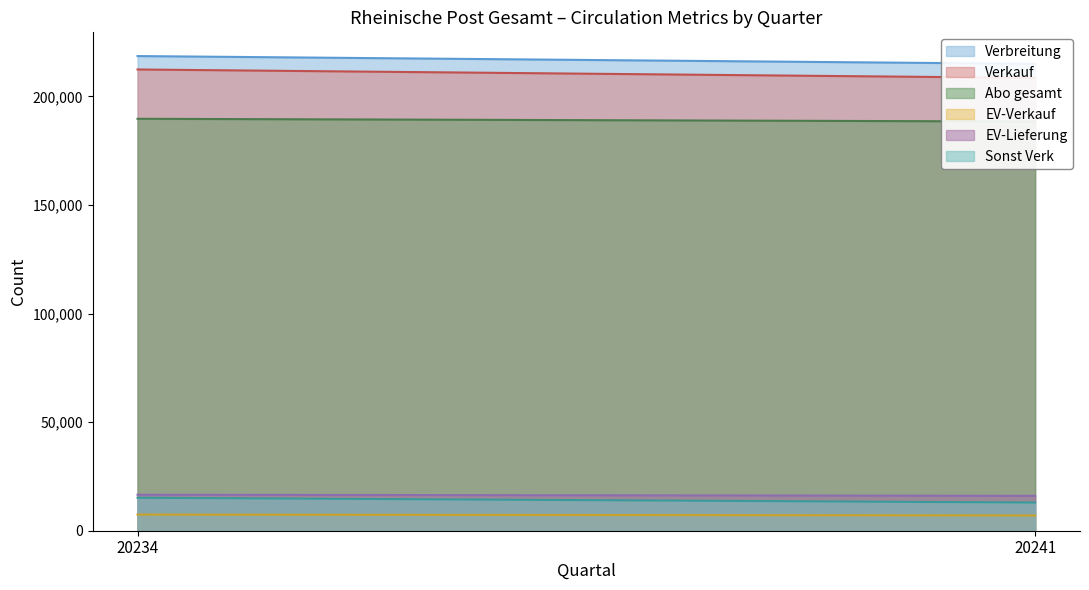

True or false: Abo gesamt has a value of 329562 at 20234.

False